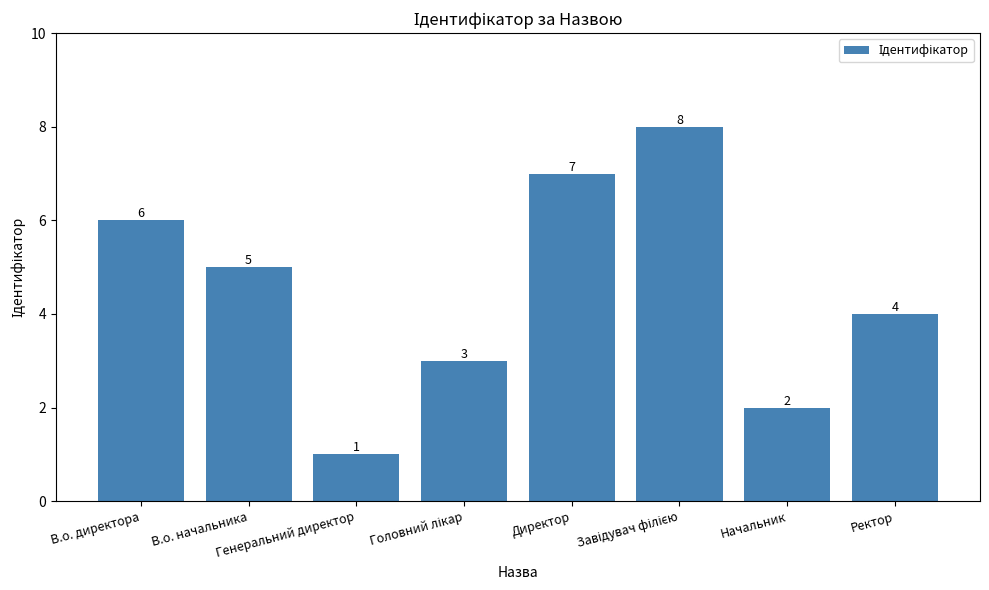

Between В.о. директора and Начальник, which is larger?

В.о. директора